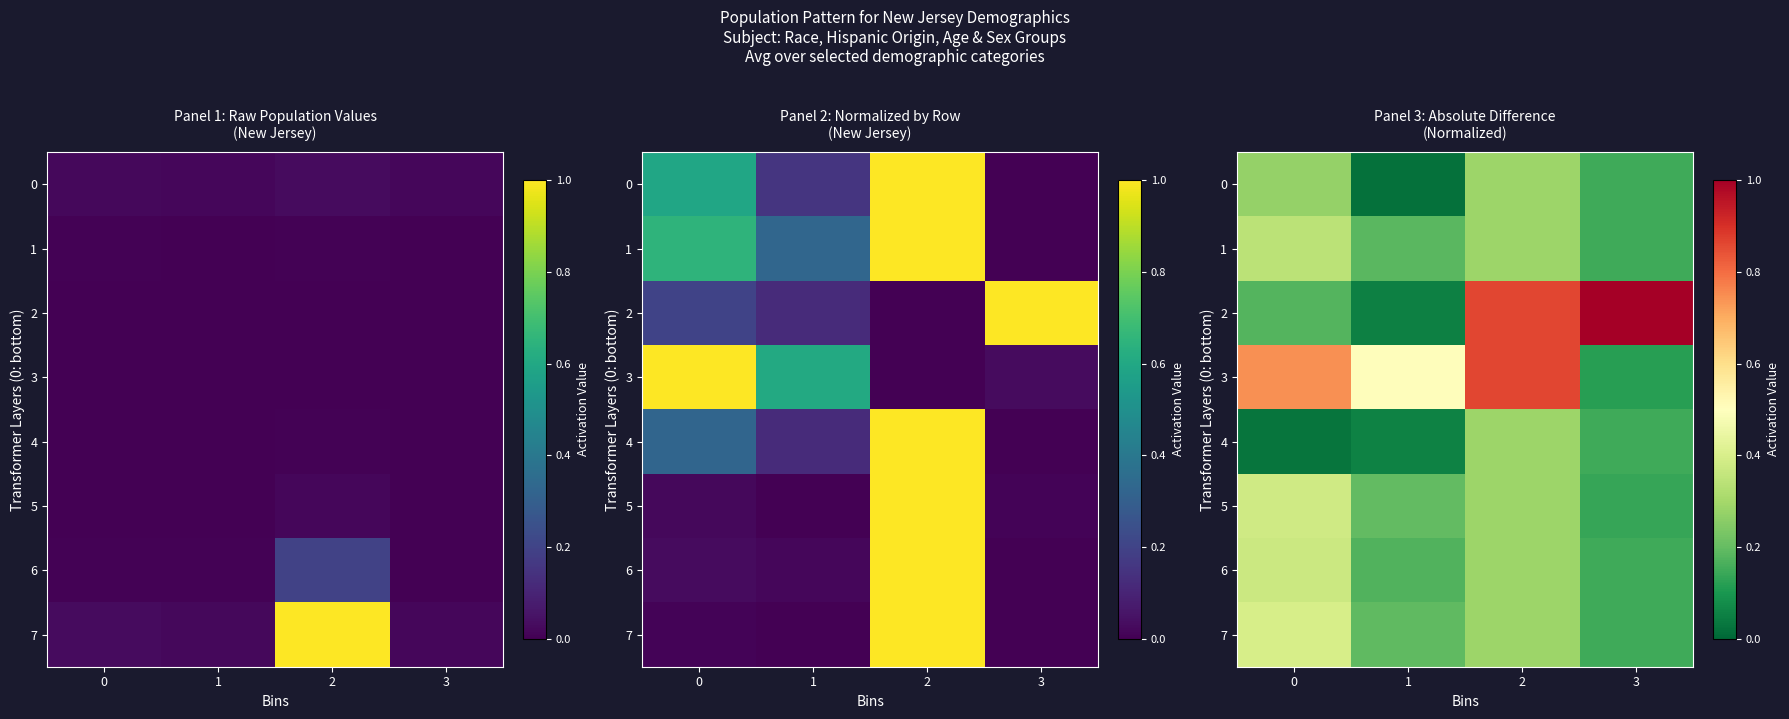

How many categories are shown in the chart?

4